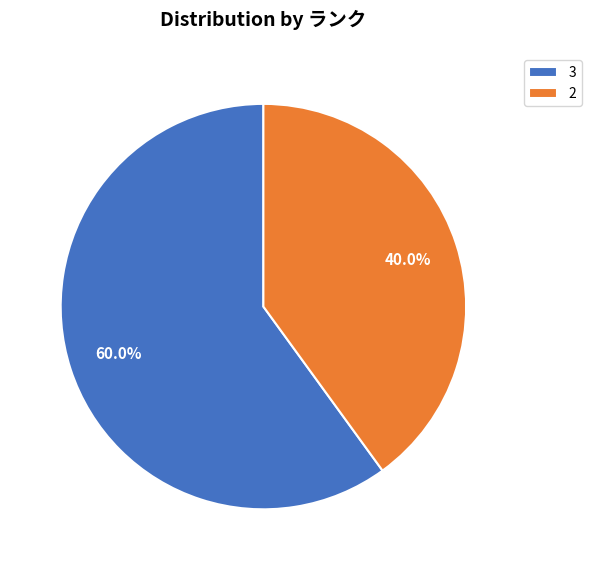

What is the ratio of the value at 3 to the value at 2?

1.5